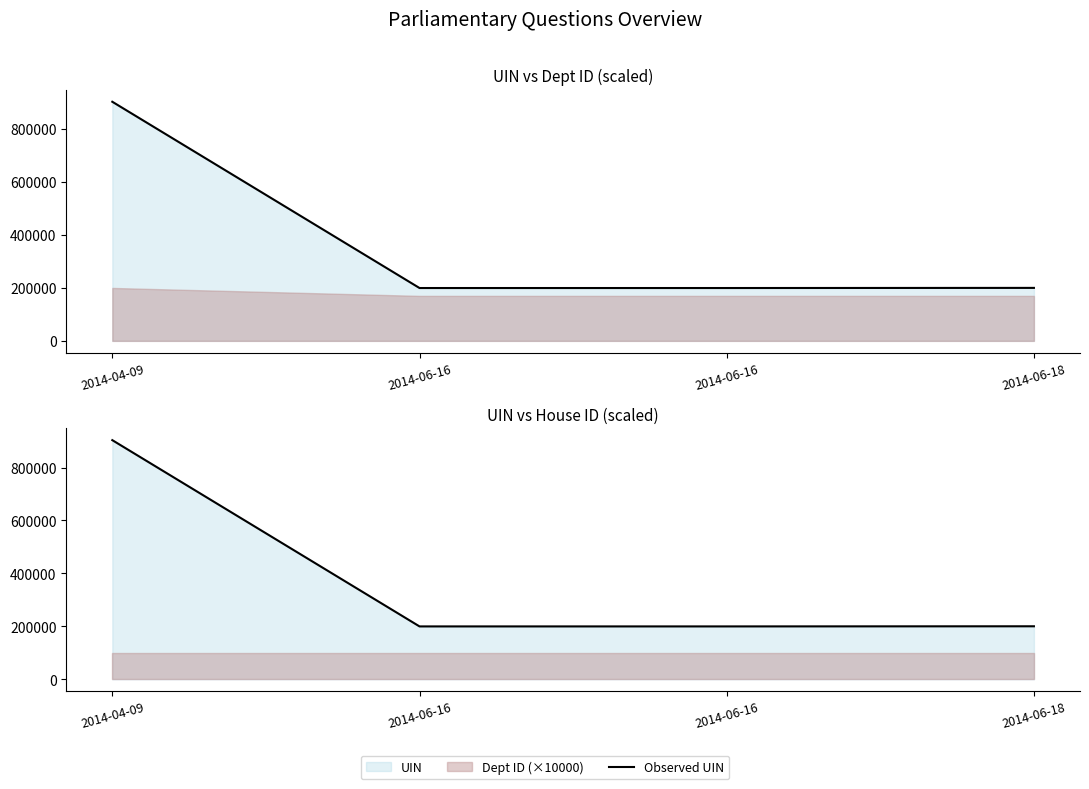

Where is the data nearest to the value 551664?

2014-06-18